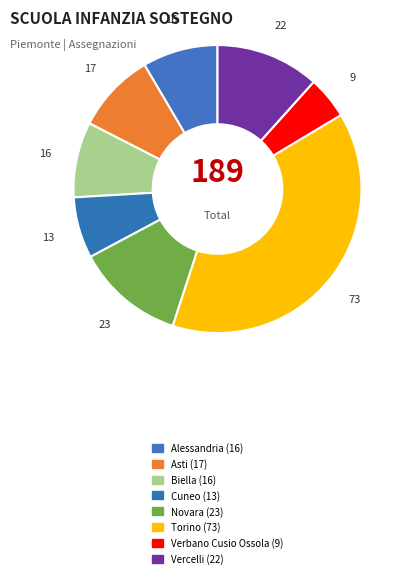

Is it true that Cuneo is 7% of the pie?

True